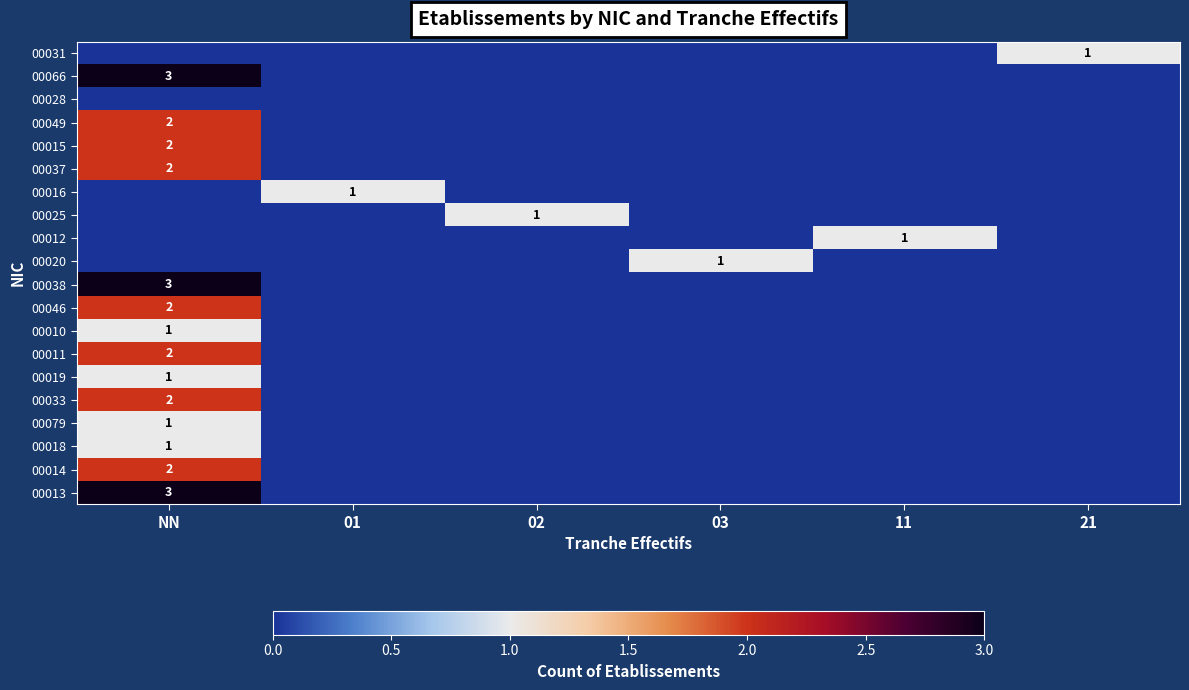

Which has a higher value, 11 or 02?

11